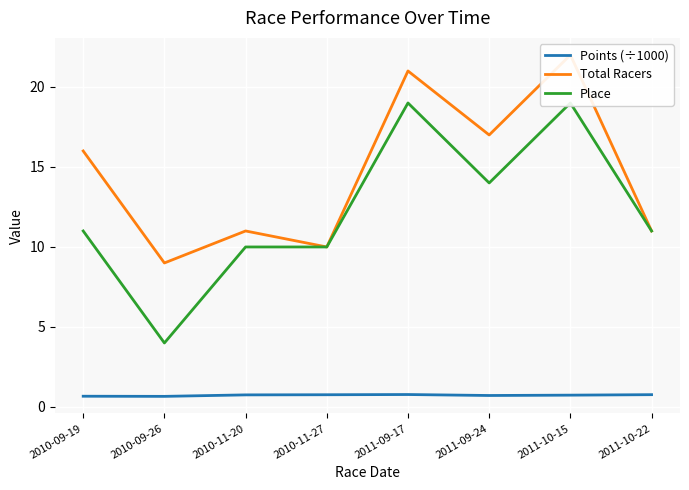

Rank the categories by Total Racers value from lowest to highest.

2010-09-26, 2010-11-27, 2010-11-20, 2011-10-22, 2010-09-19, 2011-09-24, 2011-09-17, 2011-10-15